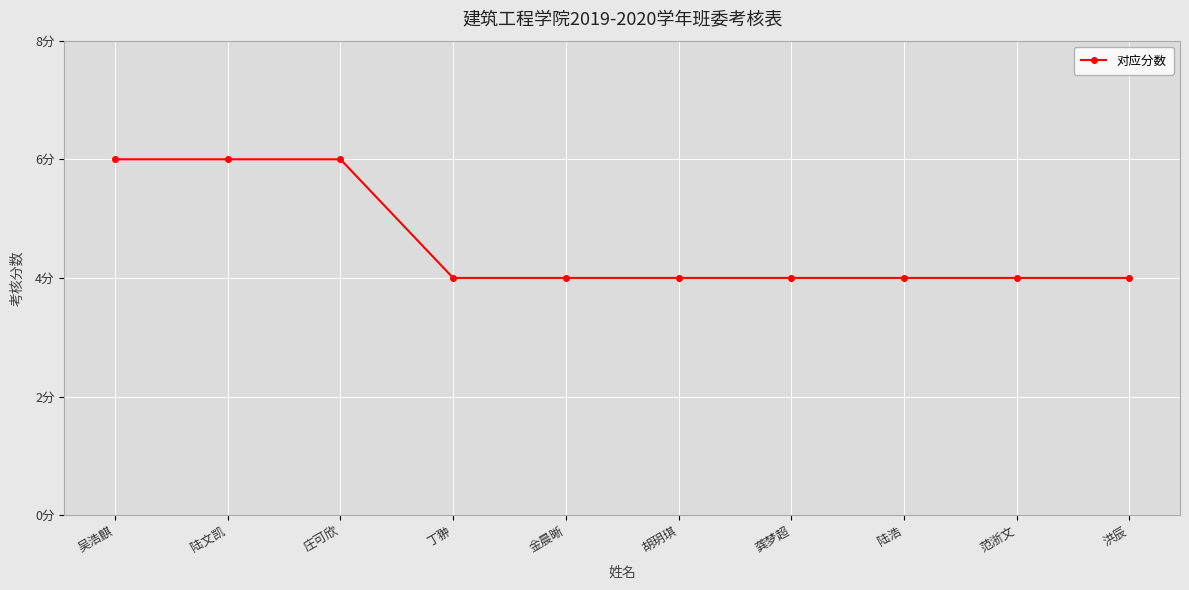

The chart shows a value of 11 at 庄可欣. True or false?

False